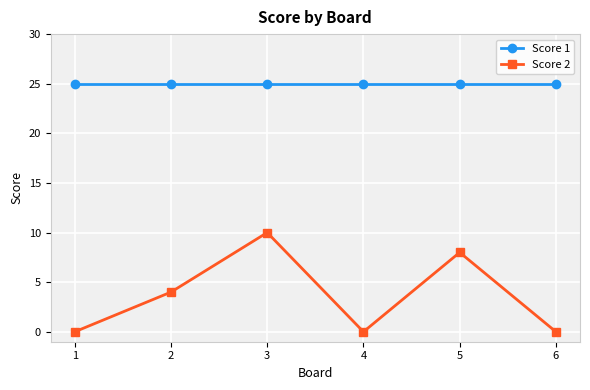

True or false: Score 2 and Score 1 cross at least once.

False